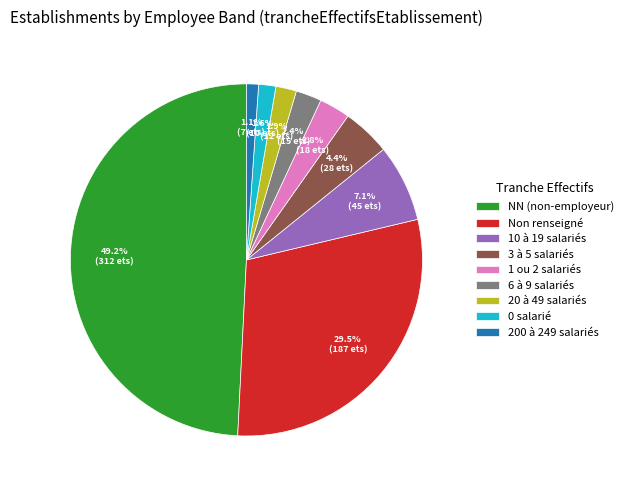

What is the ratio of the value at 200 à 249 salariés to the value at 0 salarié?

0.7